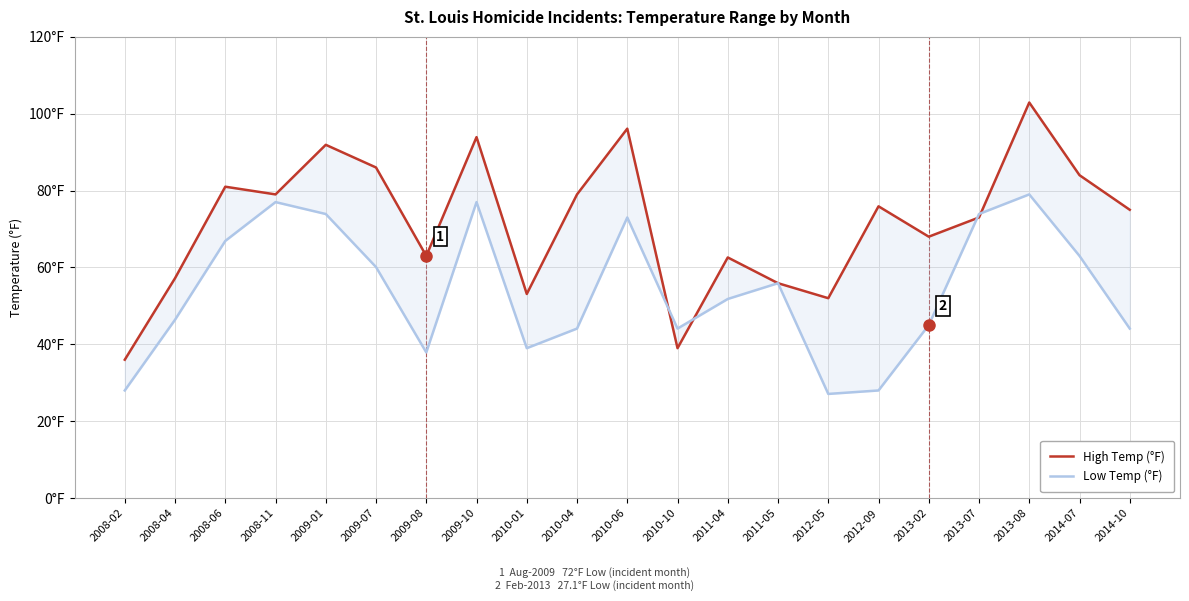

What is the sum of the High Temp (°F) values at 2011-05 and 2008-04?

113.1